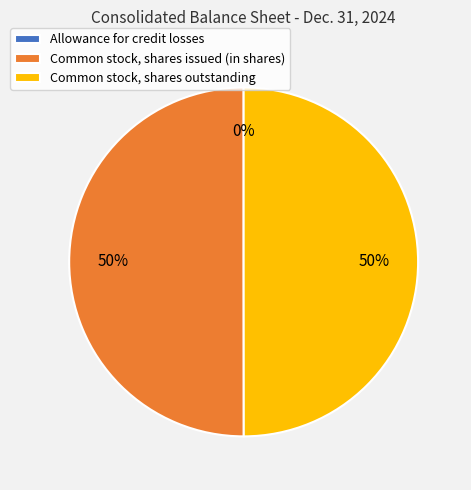

Combined, do Common stock, shares issued (in shares) and Common stock, shares outstanding account for over 50%?

Yes